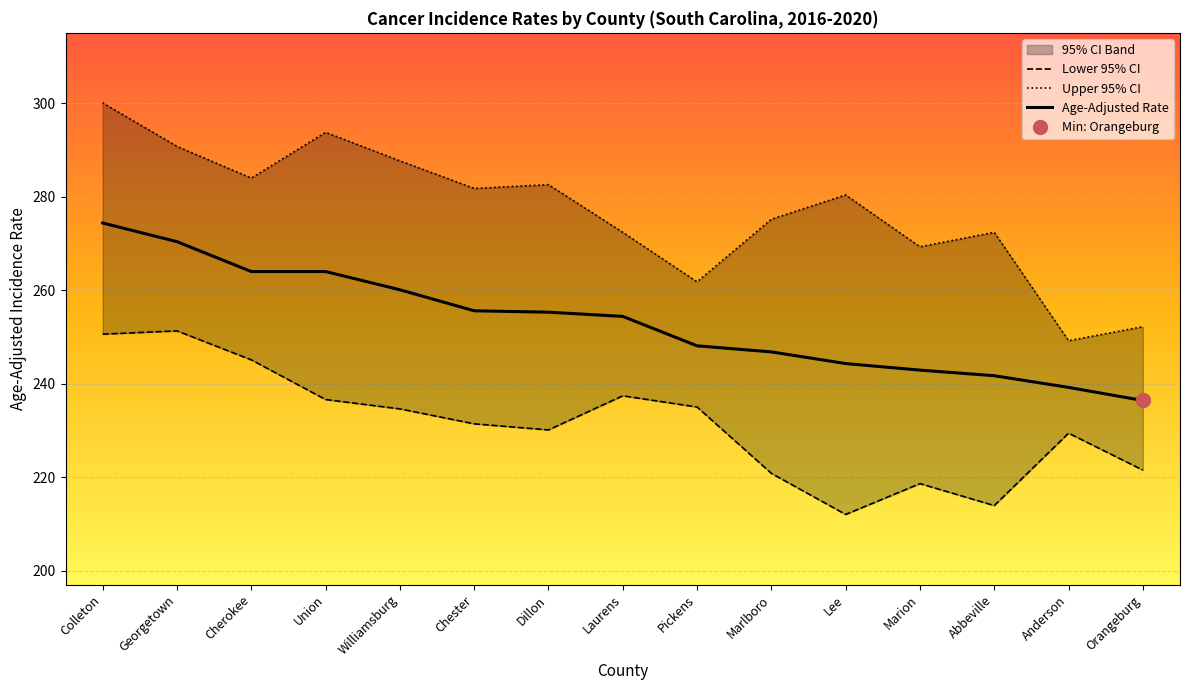

What is the smallest value displayed?

212.0